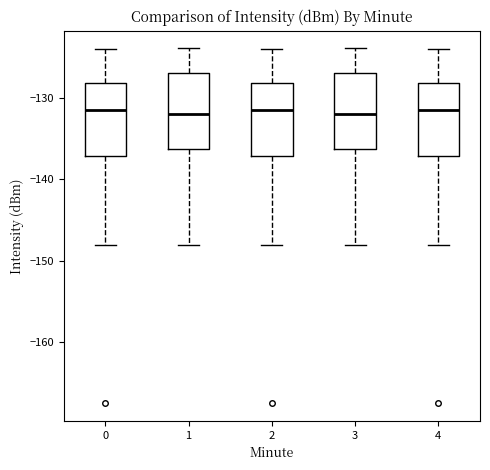

Reading left to right, read every box against the y-axis: the position of its median line, the range the box covers, and the ends of its whiskers. The values are not printed on the chart, so give them approximately, as read against the axis.

0: median -132, box -137 to -128, whiskers -148 to -124
1: median -132, box -136 to -127, whiskers -148 to -124
2: median -132, box -137 to -128, whiskers -148 to -124
3: median -132, box -136 to -127, whiskers -148 to -124
4: median -132, box -137 to -128, whiskers -148 to -124